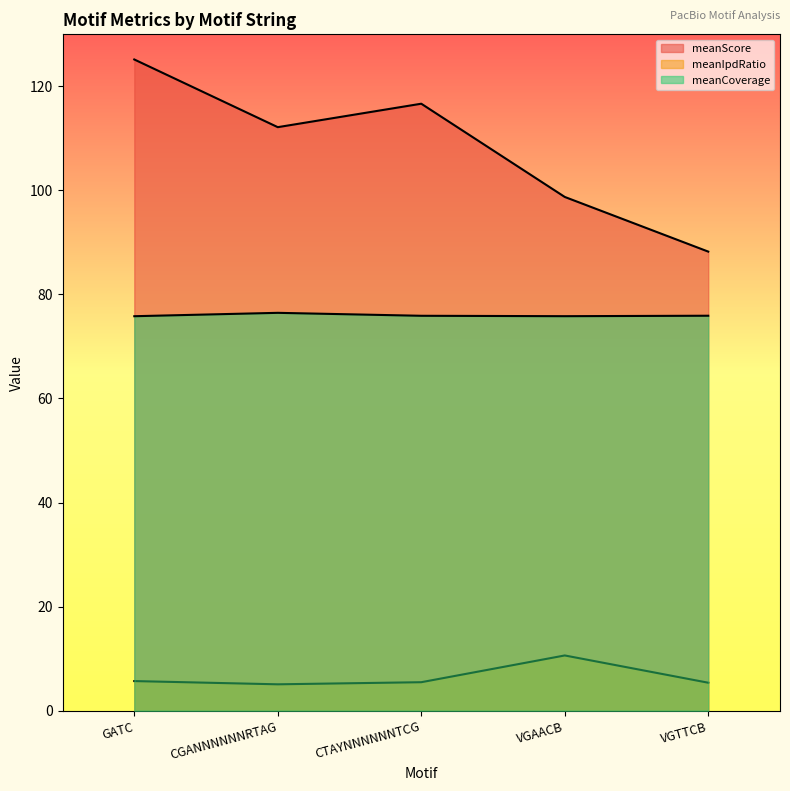

True or false: meanCoverage has a value of 51.5 at GATC.

False